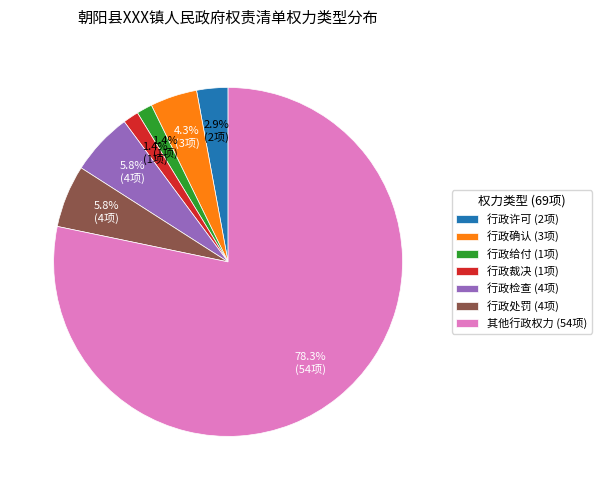

Do 行政确认 and 行政给付 together represent more than half of the pie?

No